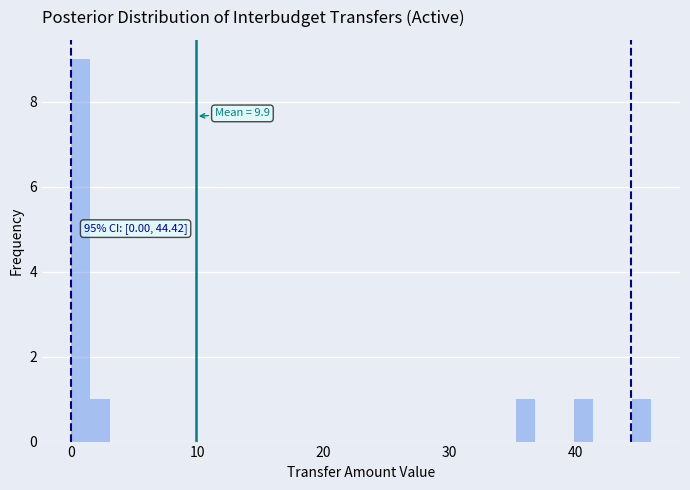

Around what value on the x-axis is the tallest bar? Give the approximate position of its centre, as read against the axis.

1